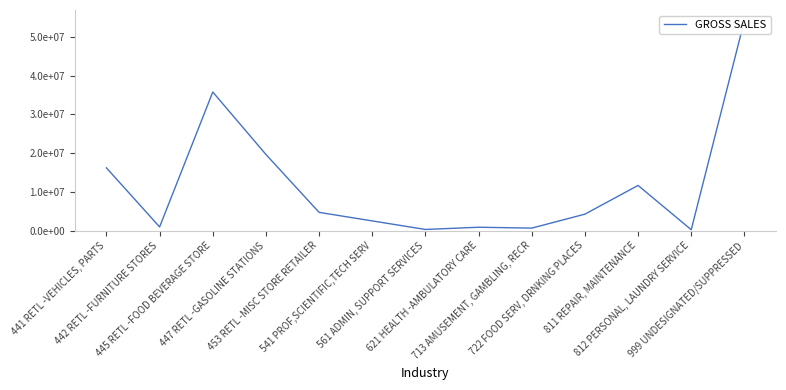

What is the label of the 7th point from the left?

561 ADMIN, SUPPORT SERVICES